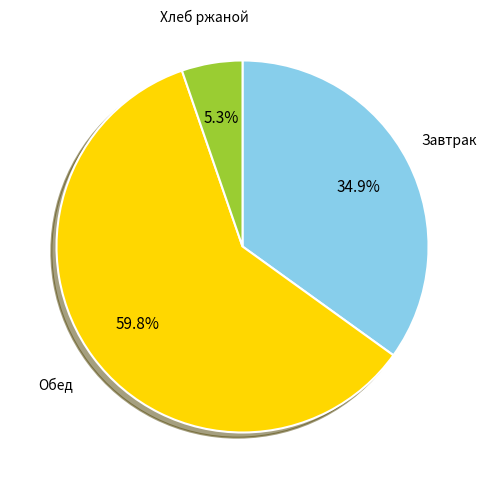

Which slice is the largest?

Обед